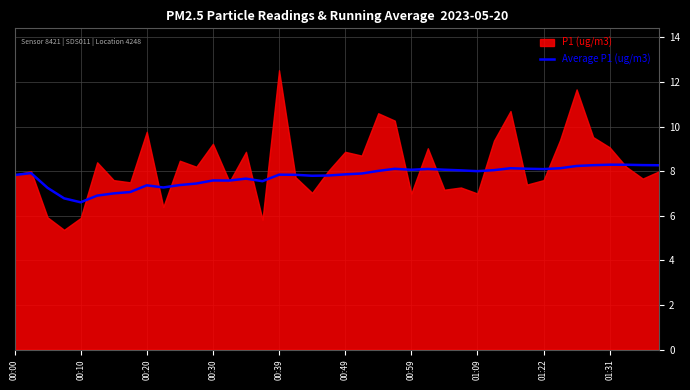

What is the sum of all values?

310.8